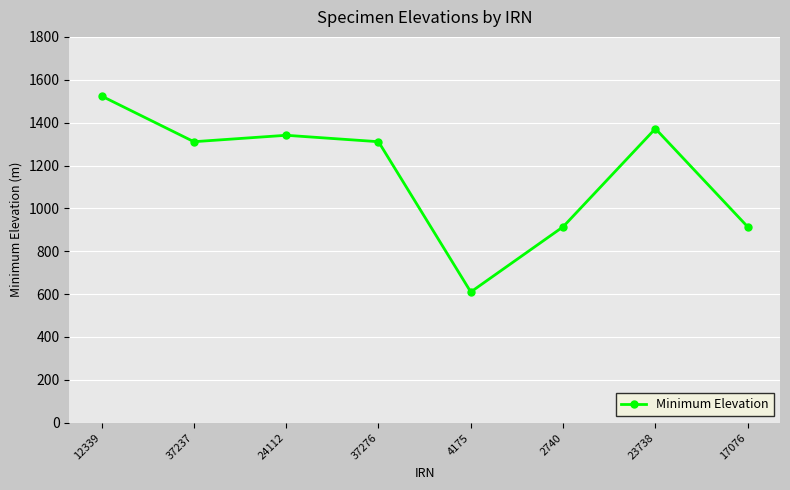

Between 37237 and 2740, which is larger?

37237